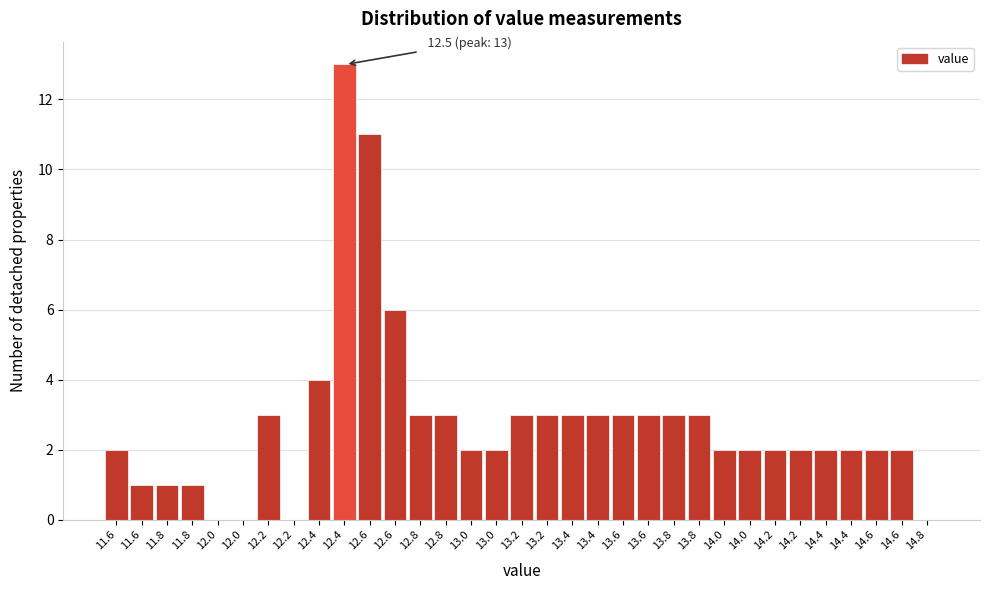

Count the number of categories in the chart.

33